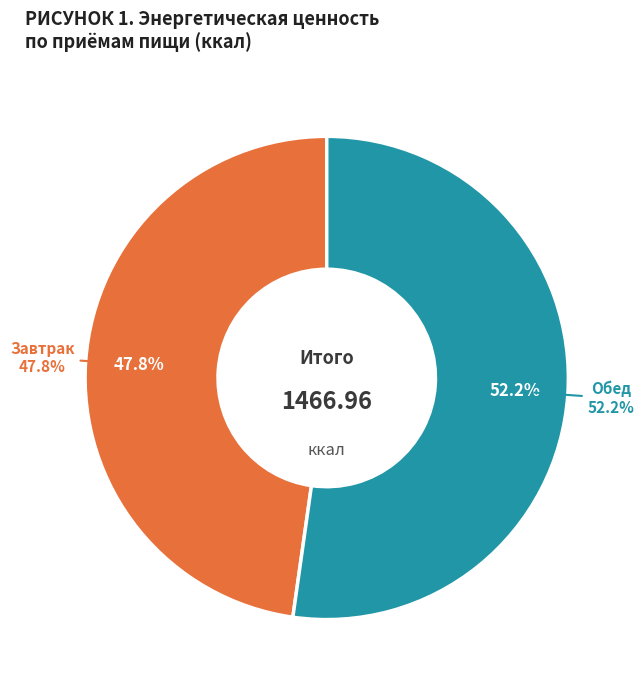

Is it true that Обед is 44% of the pie?

False